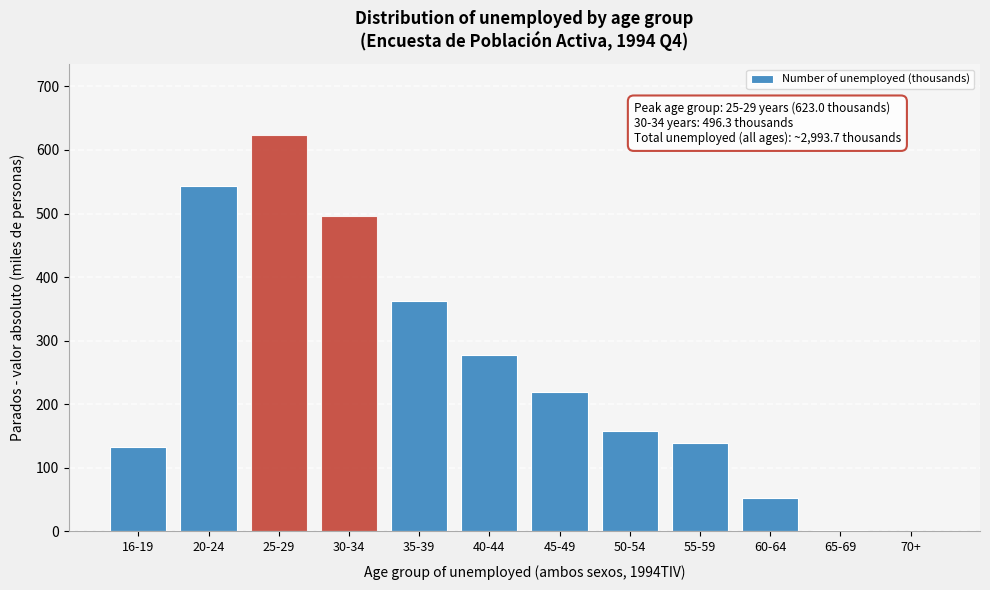

Where is the data nearest to the value 311?

40-44